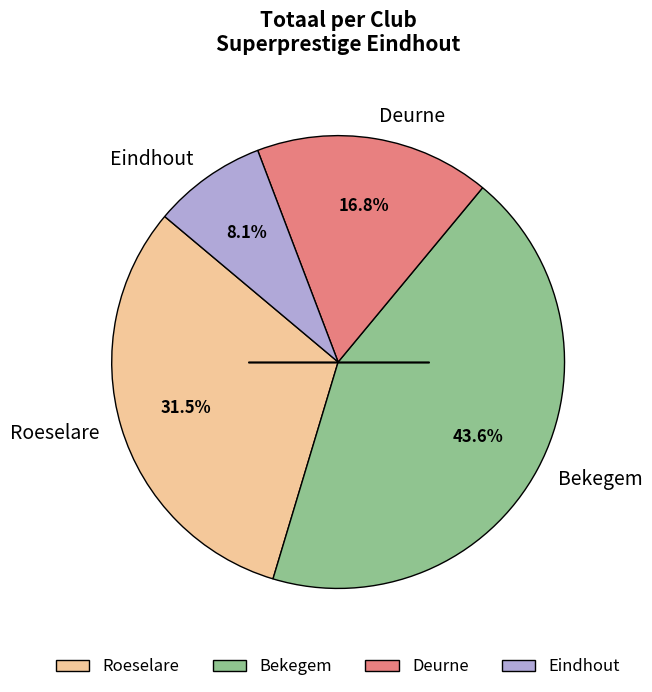

What portion of the pie excludes Bekegem?

56.4%